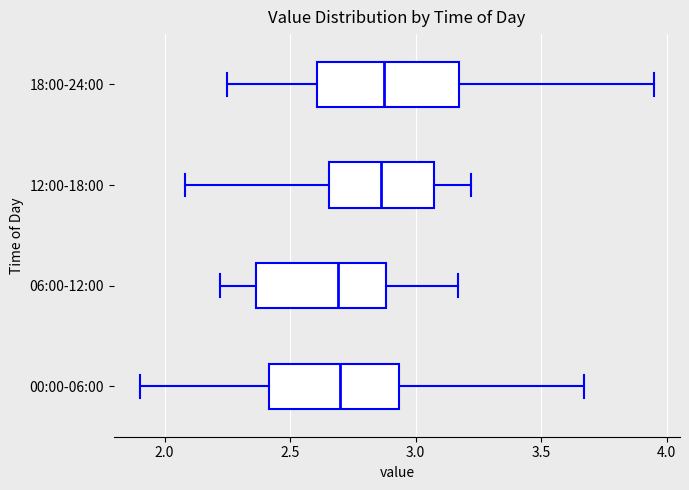

Reading bottom to top, read every box against the x-axis: the position of its median line, the range the box covers, and the ends of its whiskers. The values are not printed on the chart, so give them approximately, as read against the axis.

00:00-06:00: median 2.70, box 2.40 to 2.95, whiskers 1.90 to 3.65
06:00-12:00: median 2.70, box 2.35 to 2.90, whiskers 2.20 to 3.15
12:00-18:00: median 2.85, box 2.65 to 3.05, whiskers 2.10 to 3.20
18:00-24:00: median 2.90, box 2.60 to 3.15, whiskers 2.25 to 3.95